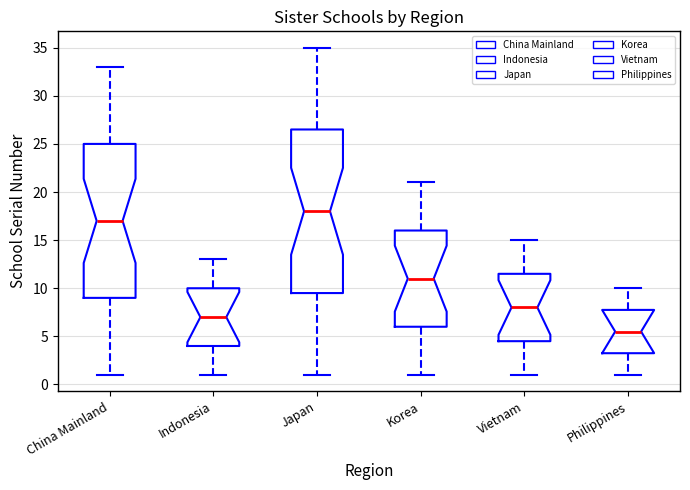

Which box is the tallest, from its lower edge to its upper edge?

Japan